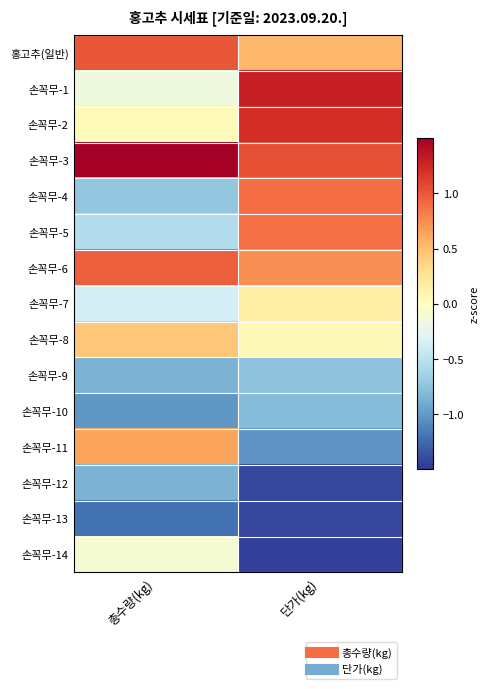

Rank the series by their maximum value, from highest to lowest.

손꼭무-3, 손꼭무-1, 손꼭무-2, 홍고추(일반), 손꼭무-6, 손꼭무-4, 손꼭무-5, 손꼭무-11, 손꼭무-8, 손꼭무-7, 손꼭무-14, 손꼭무-9, 손꼭무-10, 손꼭무-12, 손꼭무-13